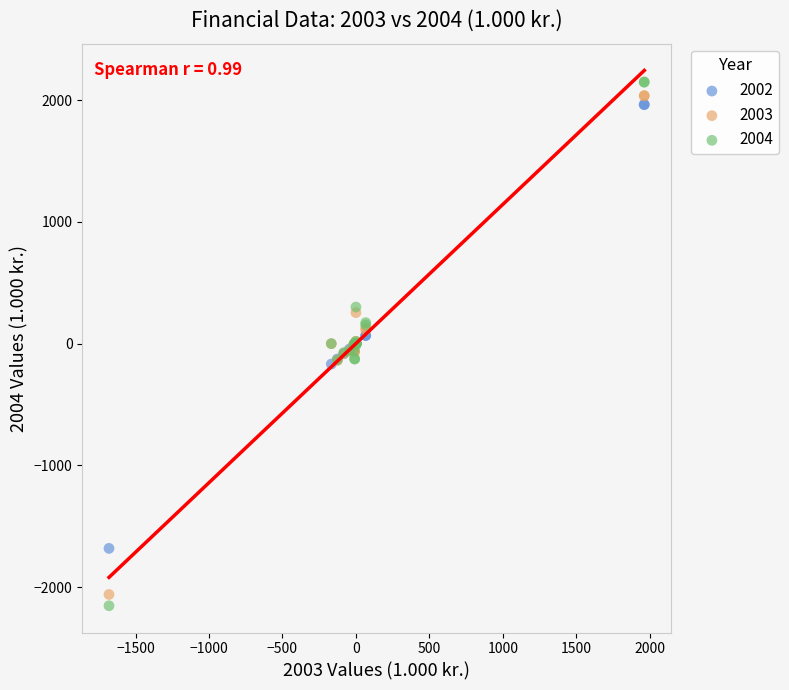

What are all the series names shown in the legend?

2002, 2003, 2004